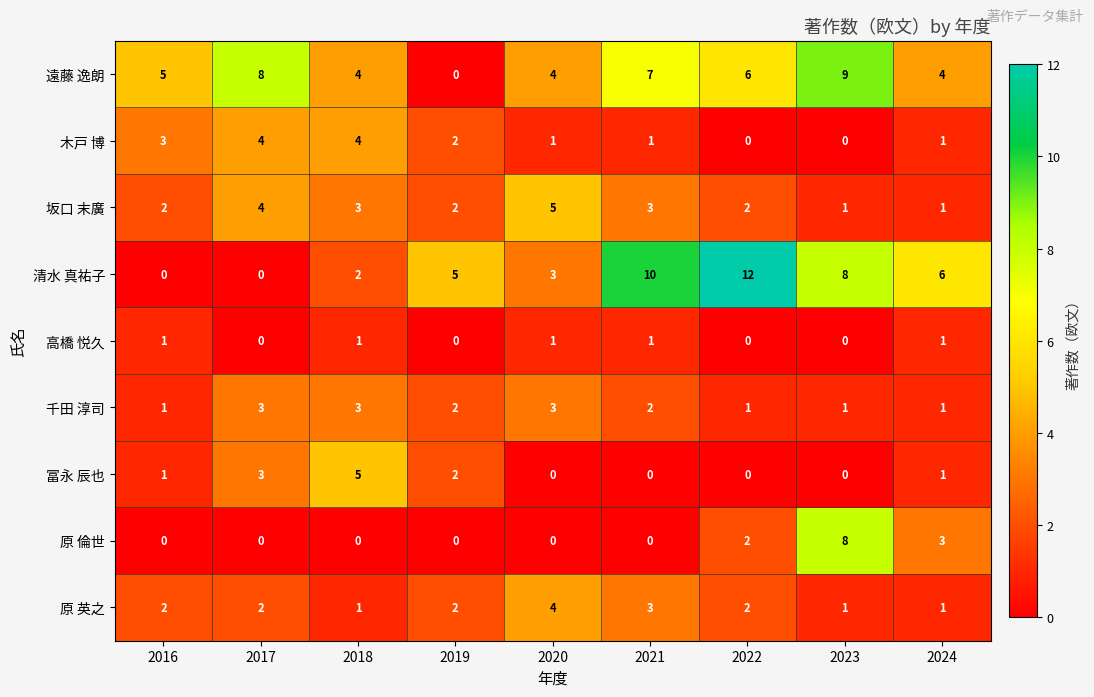

Read the 坂口 末廣 value at 2018.

3